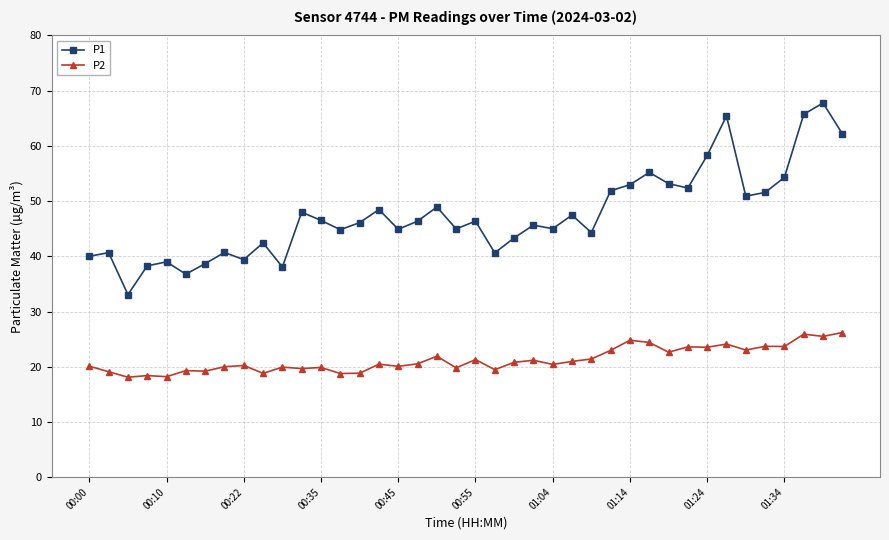

What is the minimum value shown in the chart?

18.1